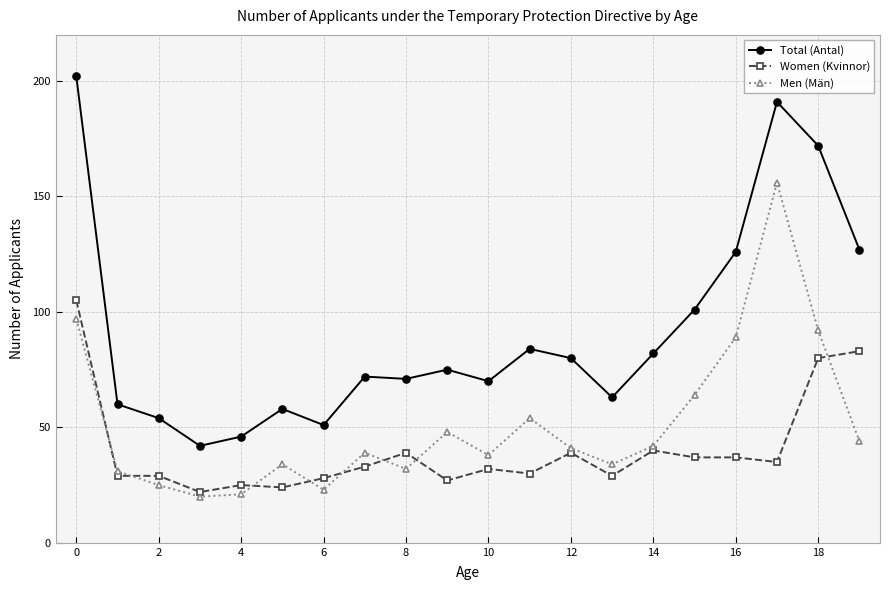

True or false: Total (Antal) has more than 2 points higher than both neighbors.

True